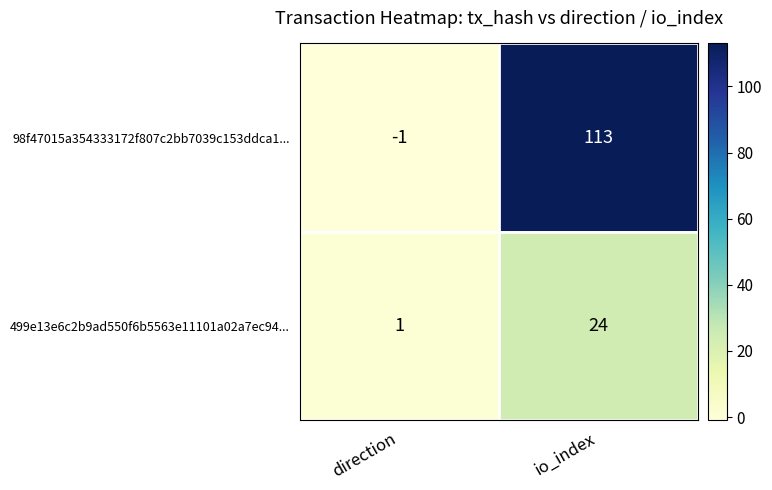

Which series has the largest range (max minus min)?

98f47015a354333172f807c2bb7039c153ddca1...